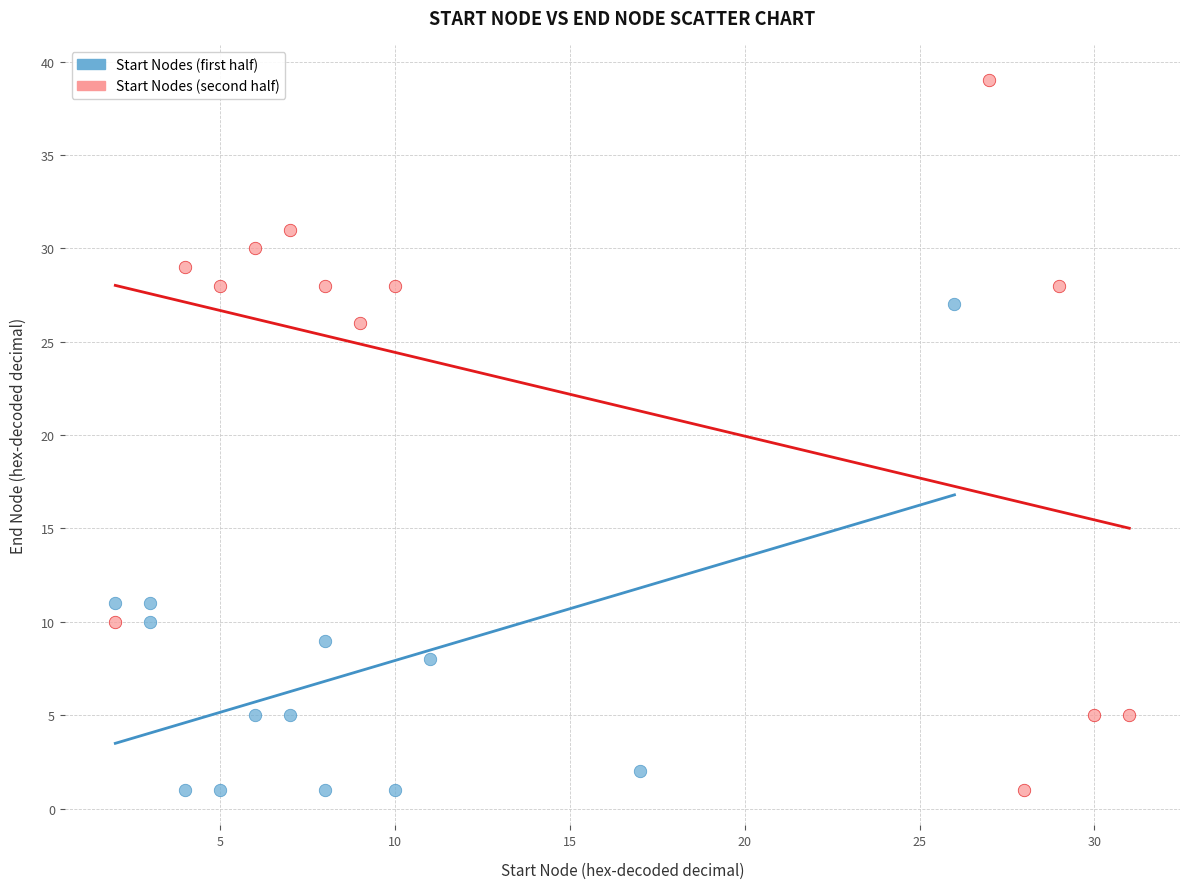

Which series has the largest Y range (max minus min)?

Start Nodes (second half)